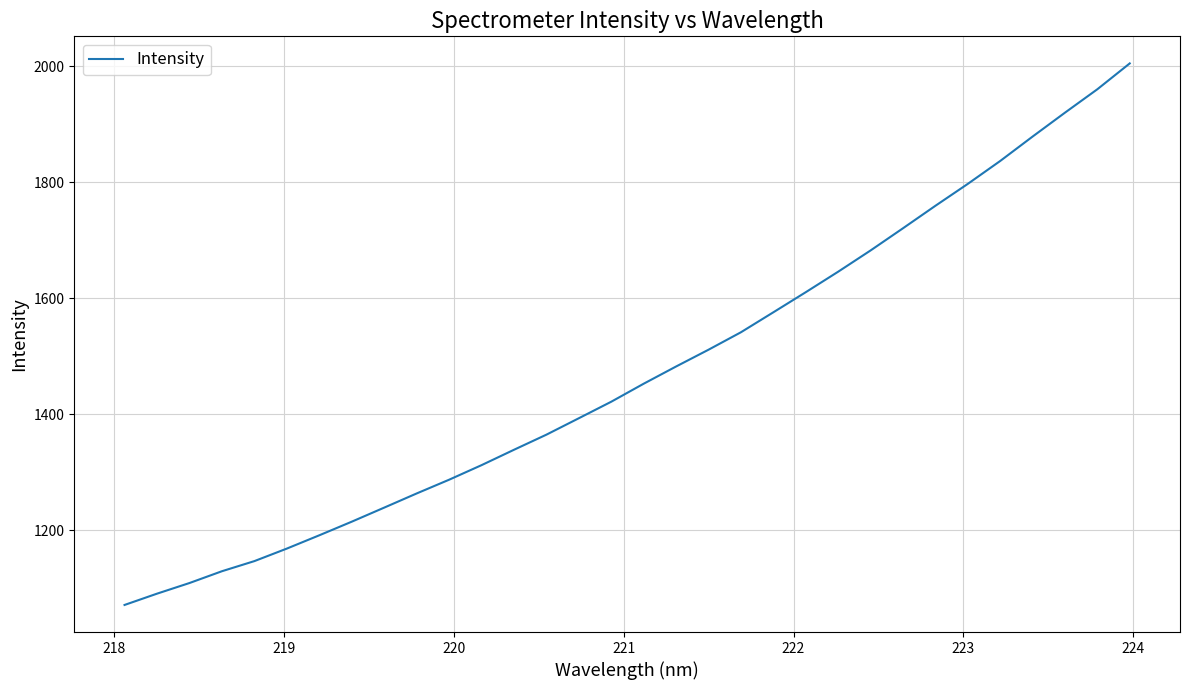

What is the difference between the maximum and minimum values?

933.8